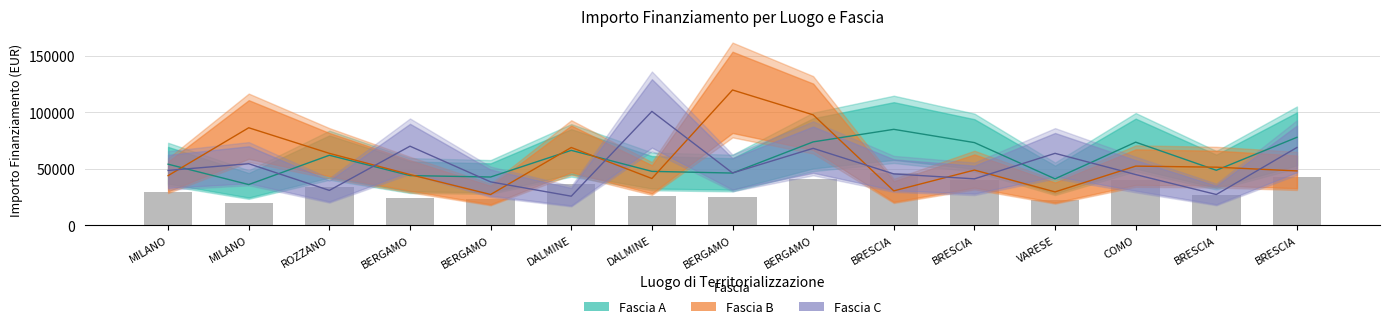

How many values in the Fascia C series are below 46386?

7